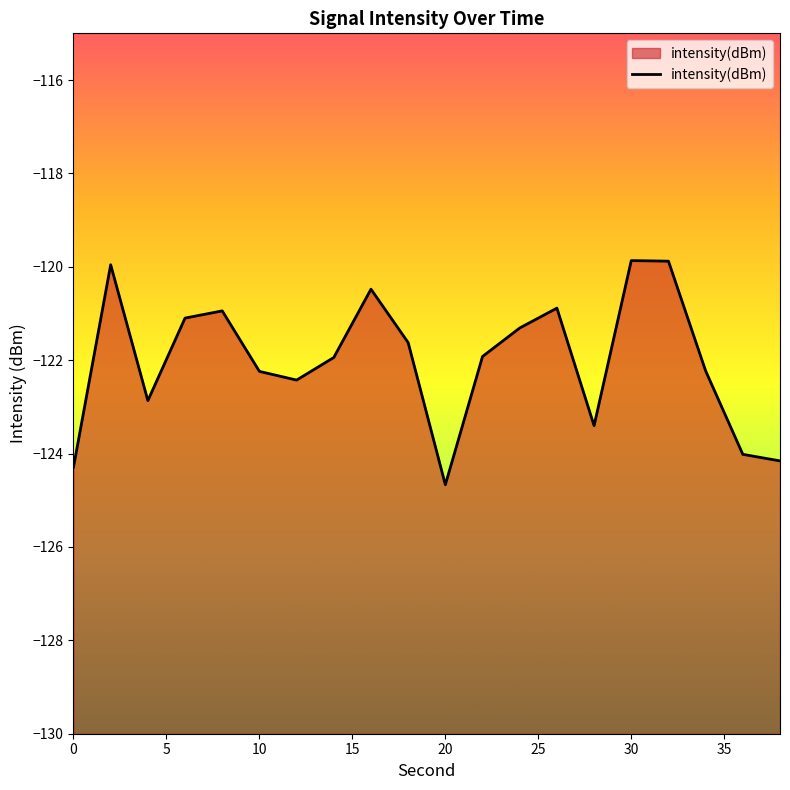

What is the smallest value displayed?

-124.7